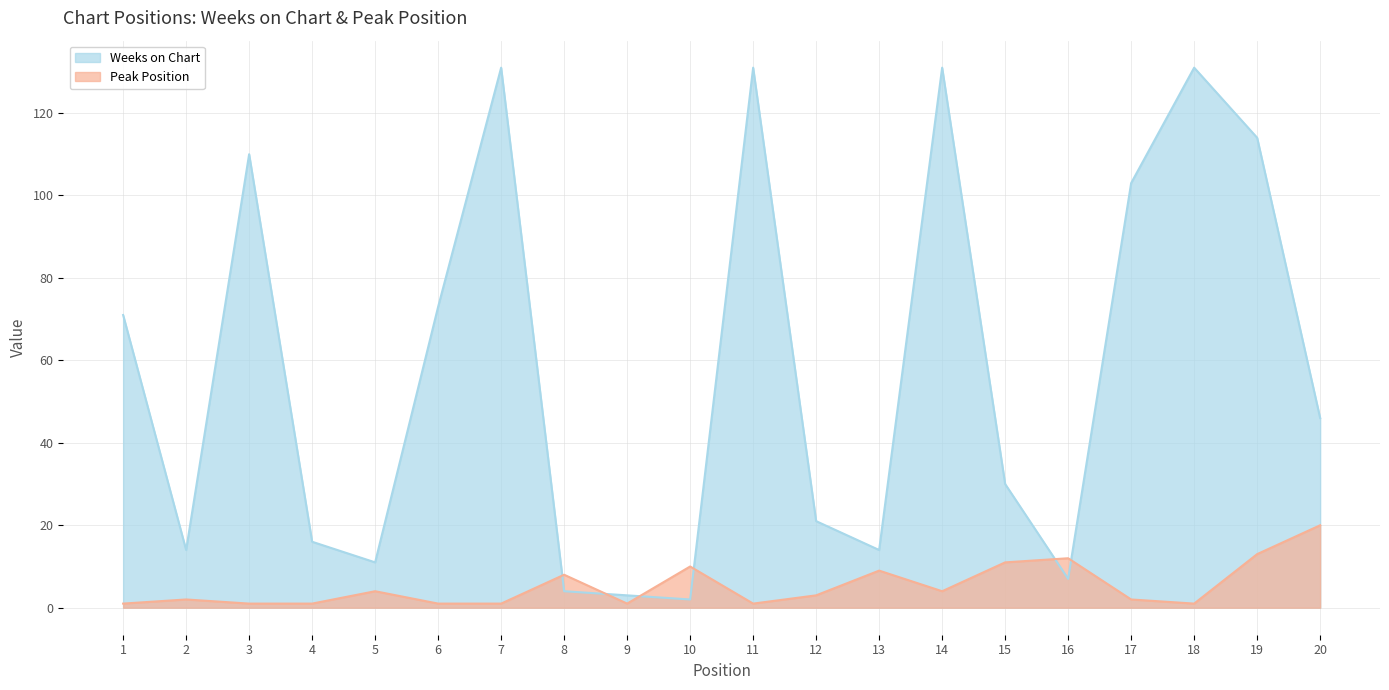

What is the value of the Weeks on Chart point at the 3rd from the left?

110